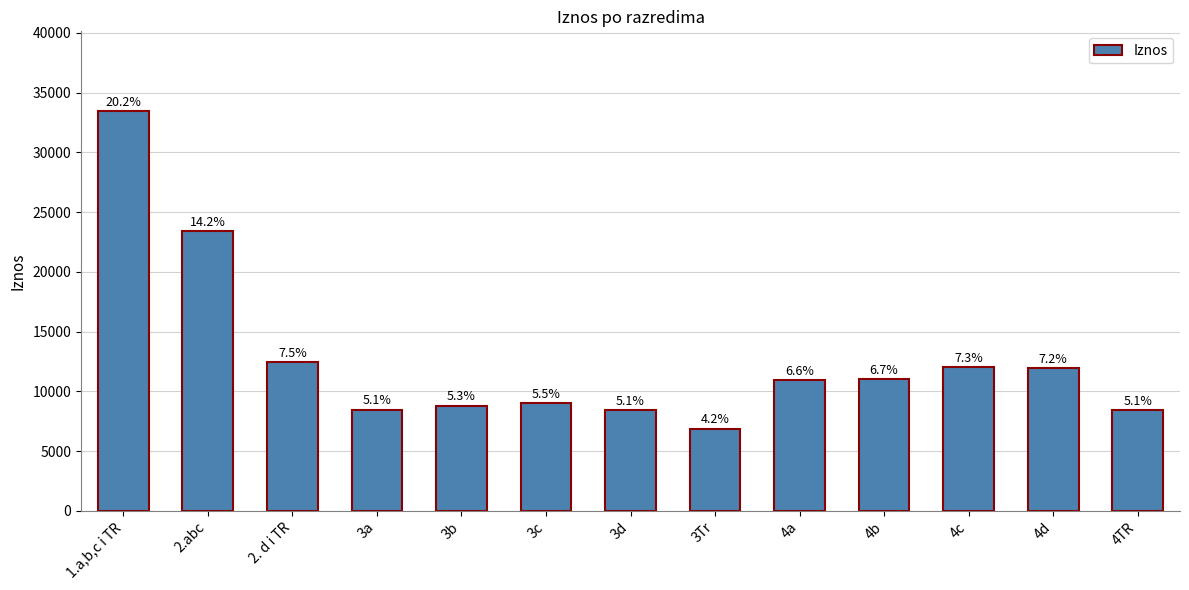

Does the chart contain stacked bars?

No